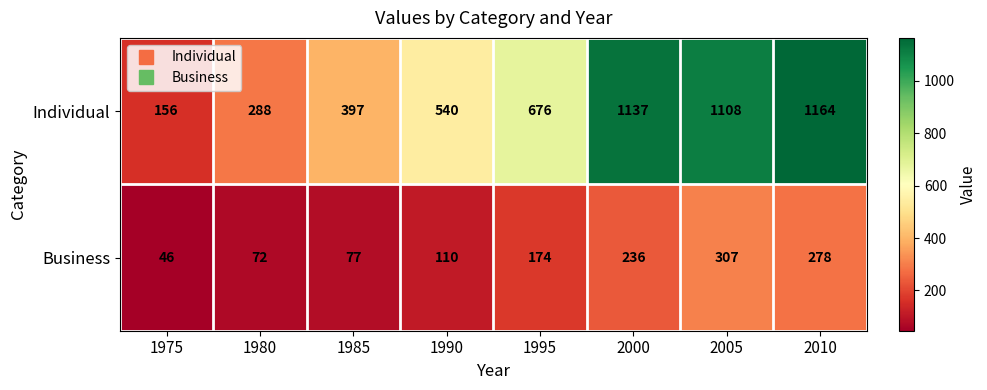

List the series in order of their peak value, lowest first.

Business, Individual